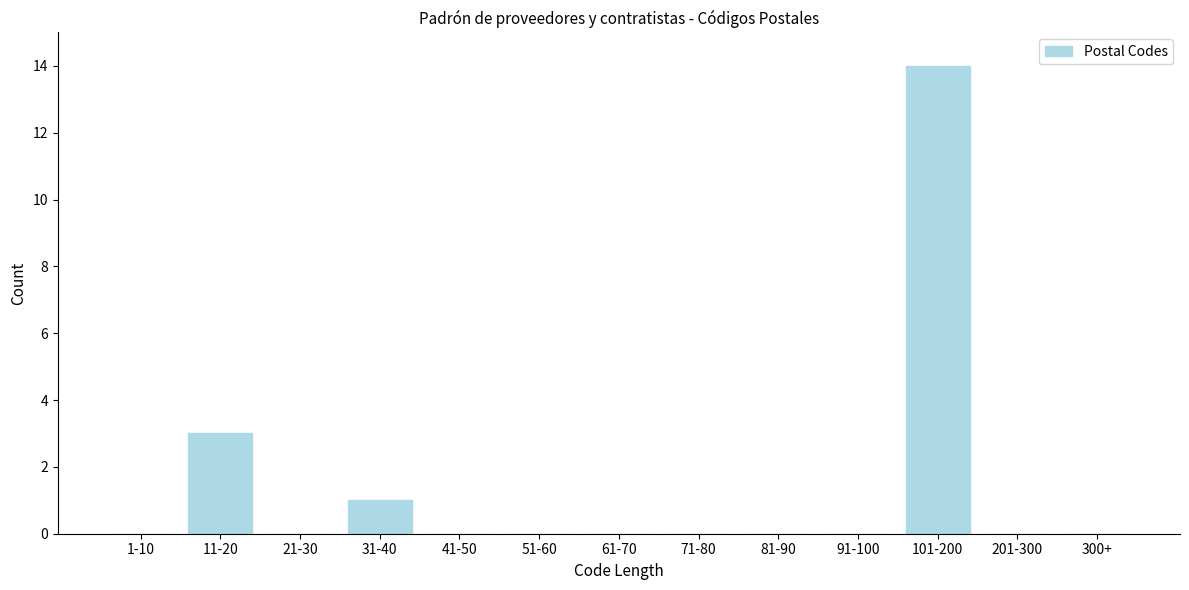

Reading left to right, extract all data points from this chart.

1-10=0	11-20=3	21-30=0	31-40=1	41-50=0	51-60=0	61-70=0	71-80=0	81-90=0	91-100=0	101-200=14	201-300=0	300+=0